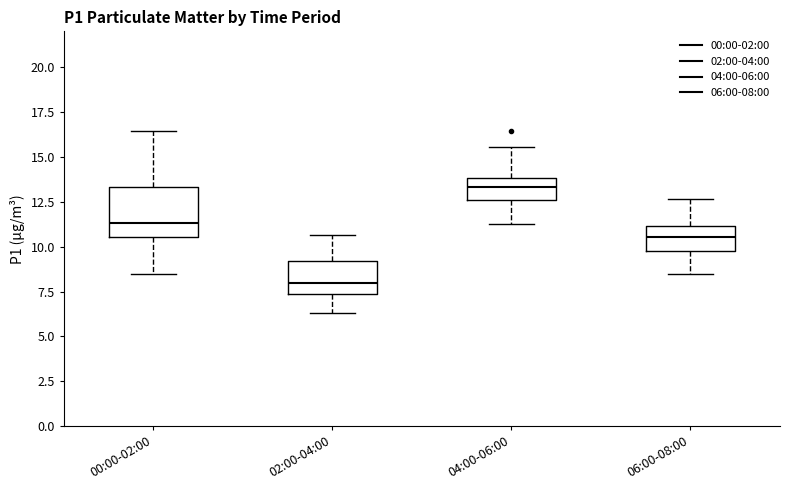

Which box's median line is the highest?

04:00-06:00